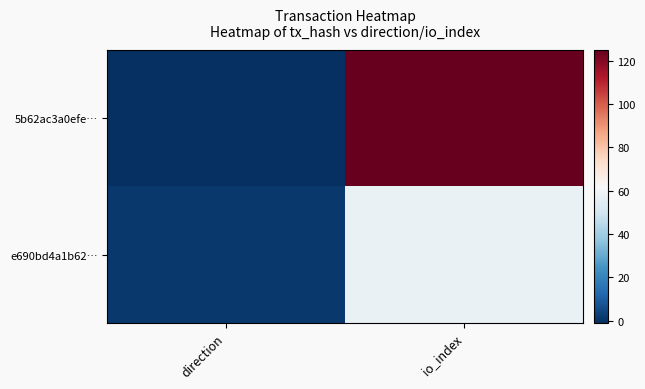

At which category is the sum across all series the highest?

io_index